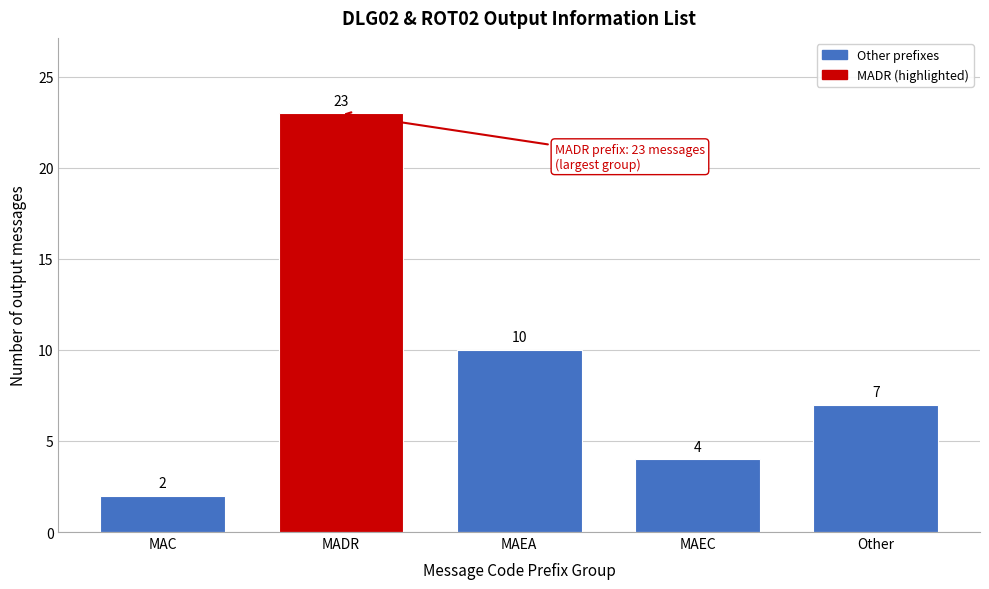

Reading left to right, list all the values displayed in this chart.

2	23	10	4	7